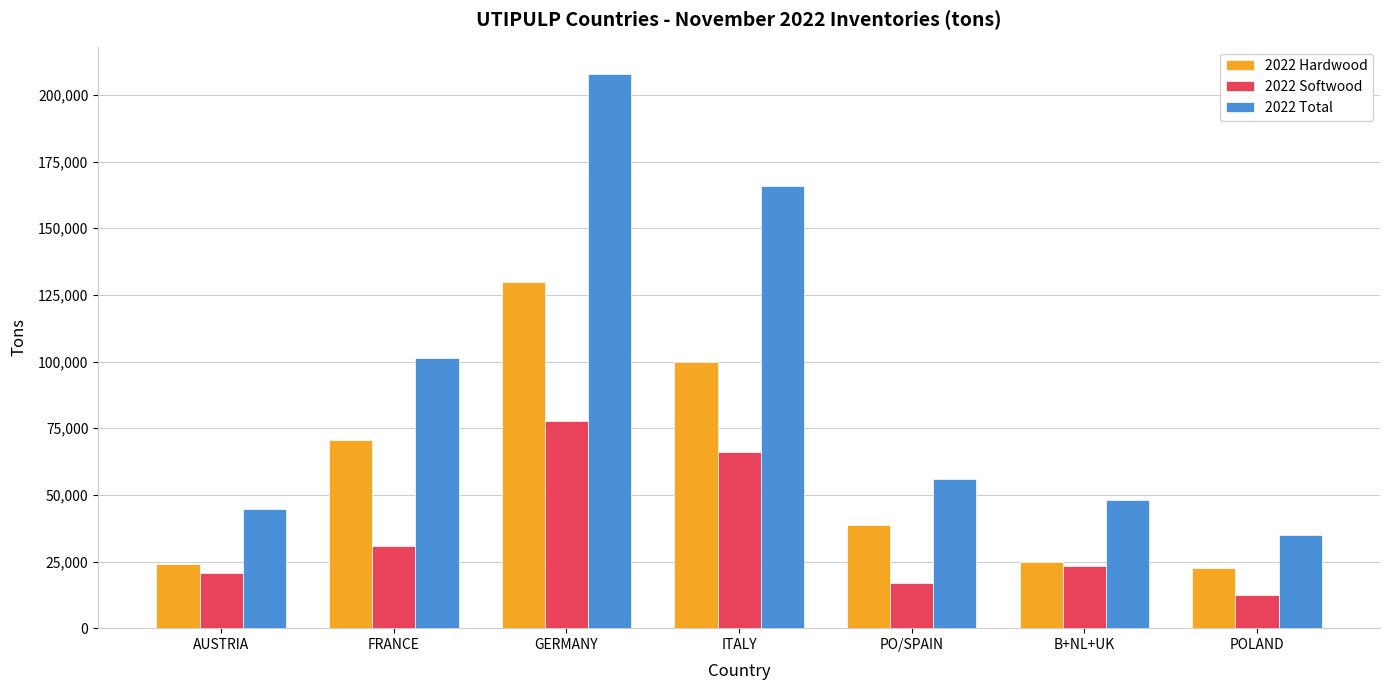

At which category is the sum across all series the highest?

GERMANY